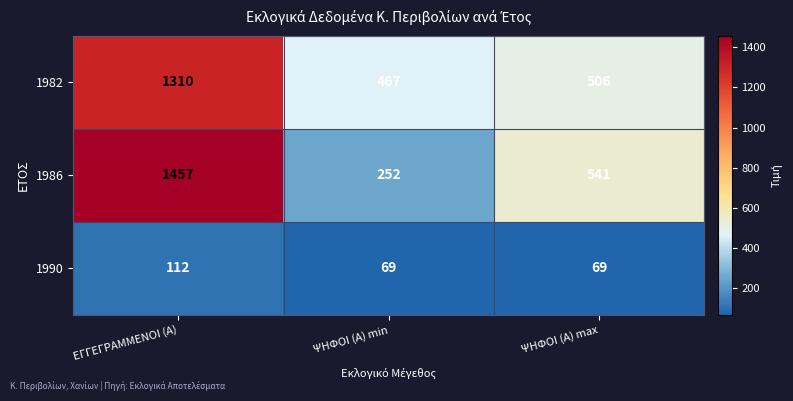

At which category is the sum across all series the highest?

ΕΓΓΕΓΡΑΜΜΕΝΟΙ (Α)